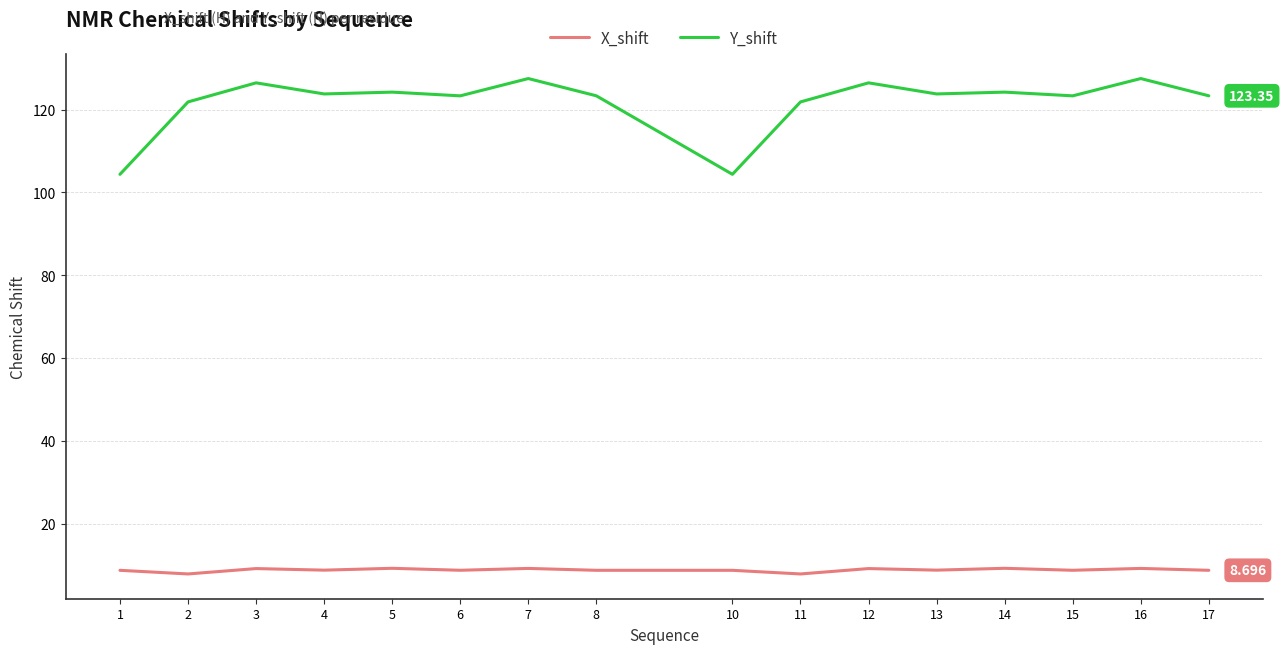

True or false: Y_shift and X_shift cross at least once.

False